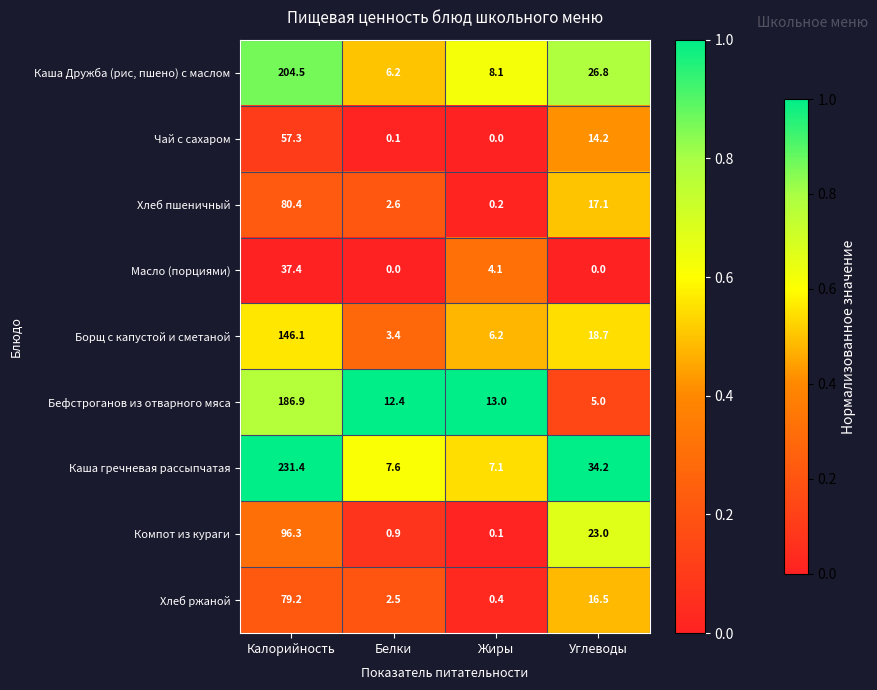

Rank the series by their maximum value, from lowest to highest.

Масло (порциями), Чай с сахаром, Хлеб ржаной, Хлеб пшеничный, Компот из кураги, Борщ с капустой и сметаной, Бефстроганов из отварного мяса, Каша Дружба (рис, пшено) с маслом, Каша гречневая рассыпчатая